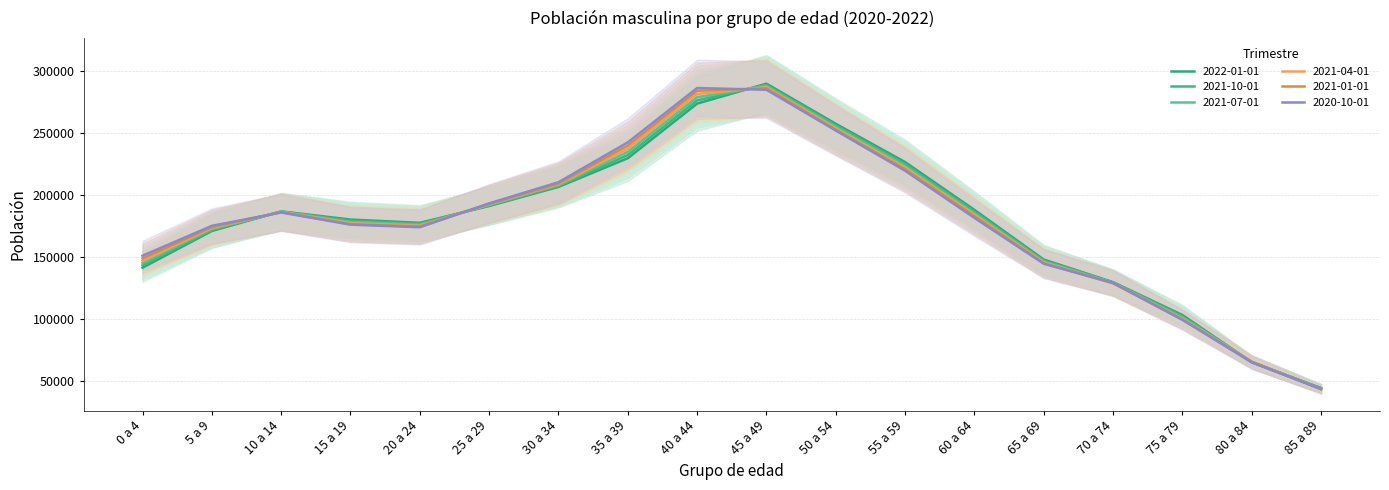

List the series in order of their peak value, lowest first.

2021-01-01, 2020-10-01, 2021-04-01, 2021-07-01, 2021-10-01, 2022-01-01